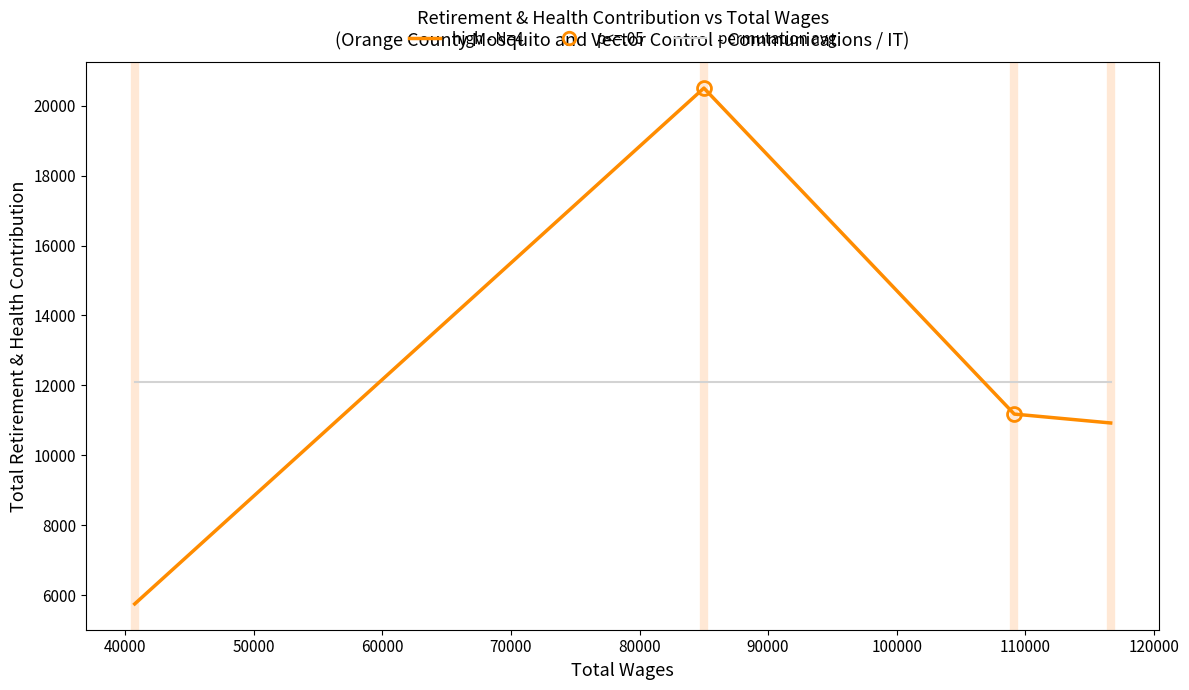

Is it true that the value at IT Analyst is 5399?

False